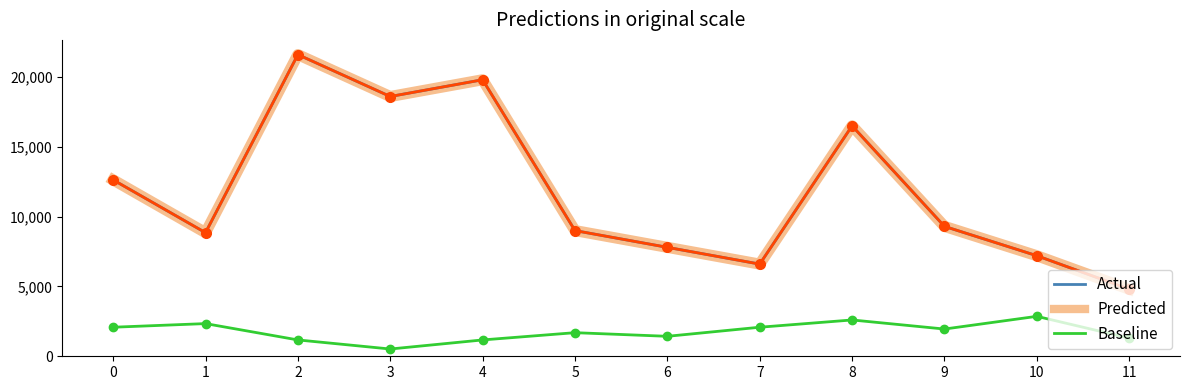

At which category does Baseline reach its first local peak?

1